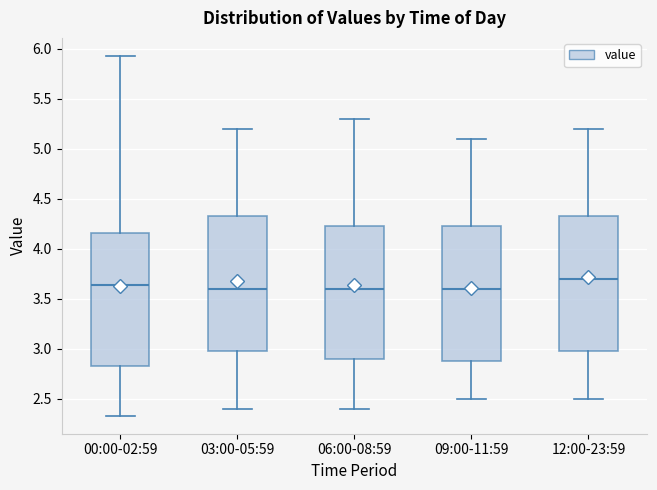

Where does the lower whisker of the box for 09:00-11:59 end on the y-axis? The values are not printed on the chart, so give them approximately, as read against the axis.

2.50